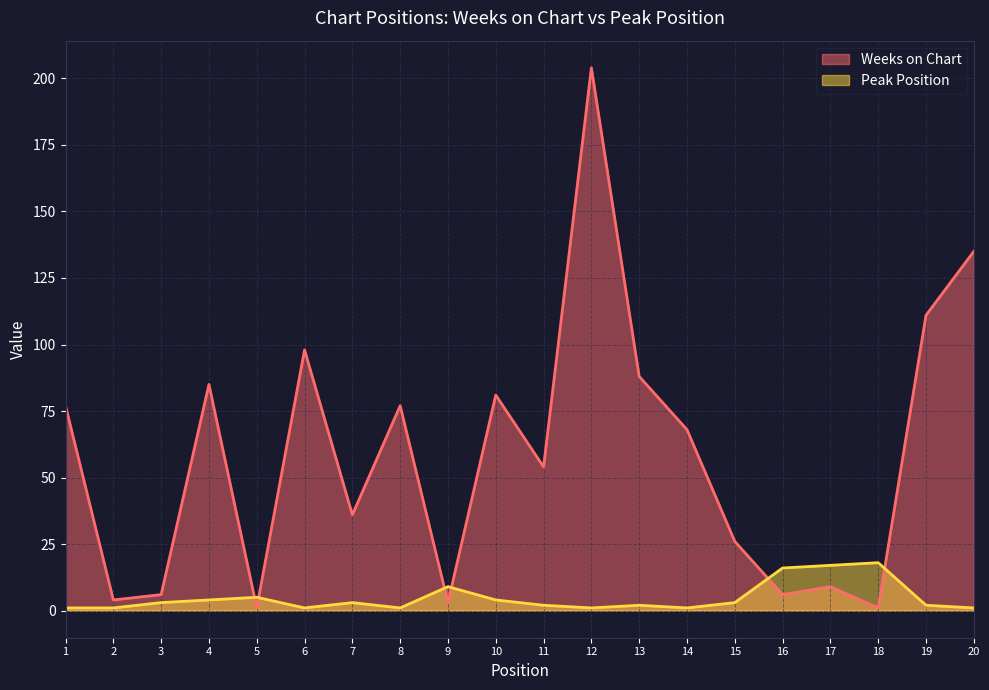

Which series has the largest range (max minus min)?

Weeks on Chart